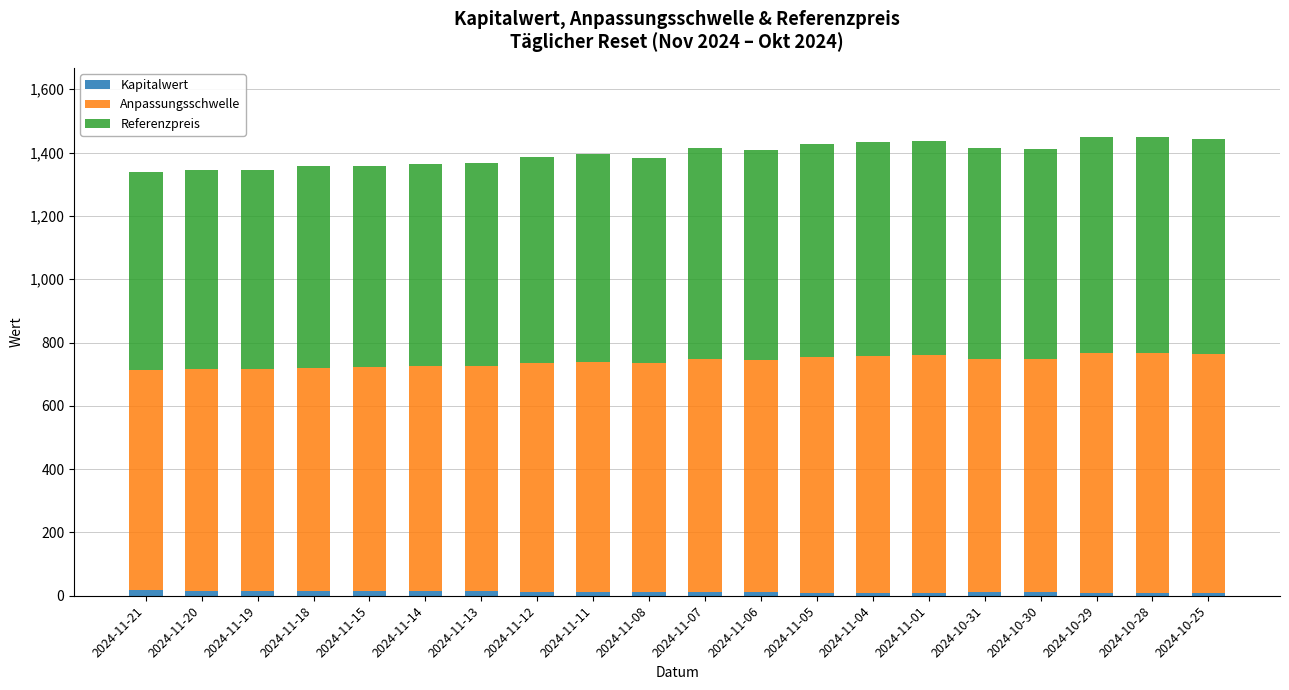

What is the sum of all Kapitalwert values?

248.5